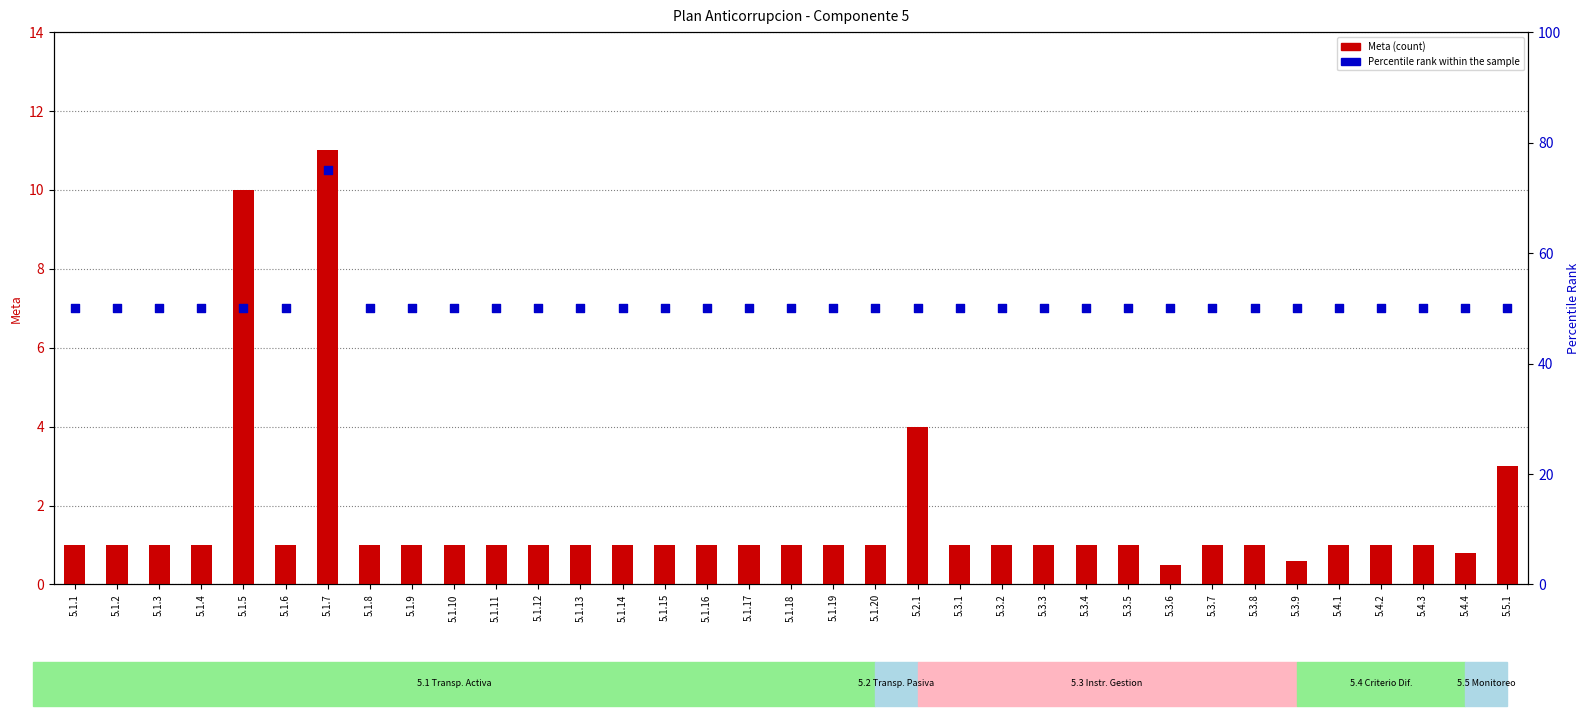

Which series contains the lowest Y value?

Meta